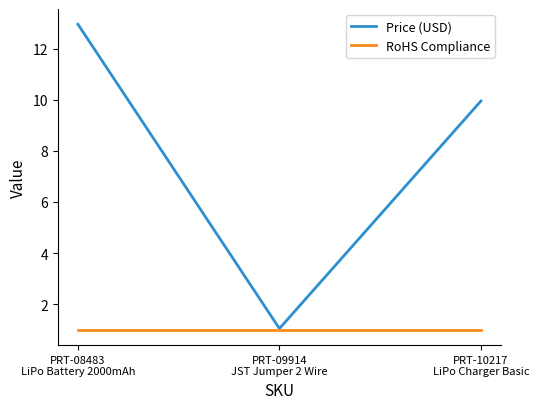

What is the minimum value shown in the chart?

1.0